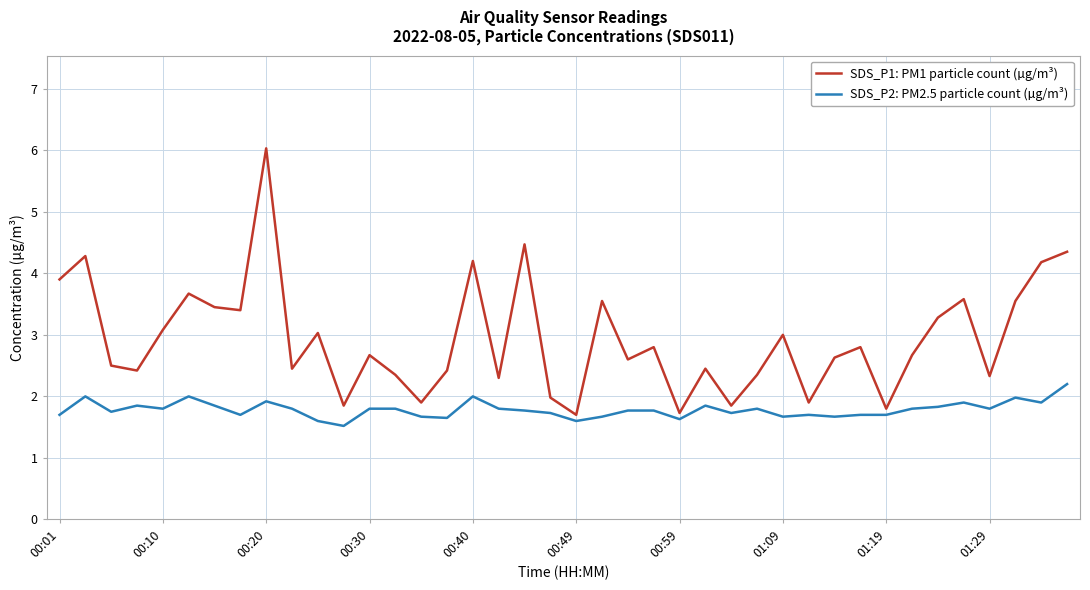

What is the difference between the maximum and minimum values in the SDS_P2: PM2.5 particle count (µg/m³) series?

0.7